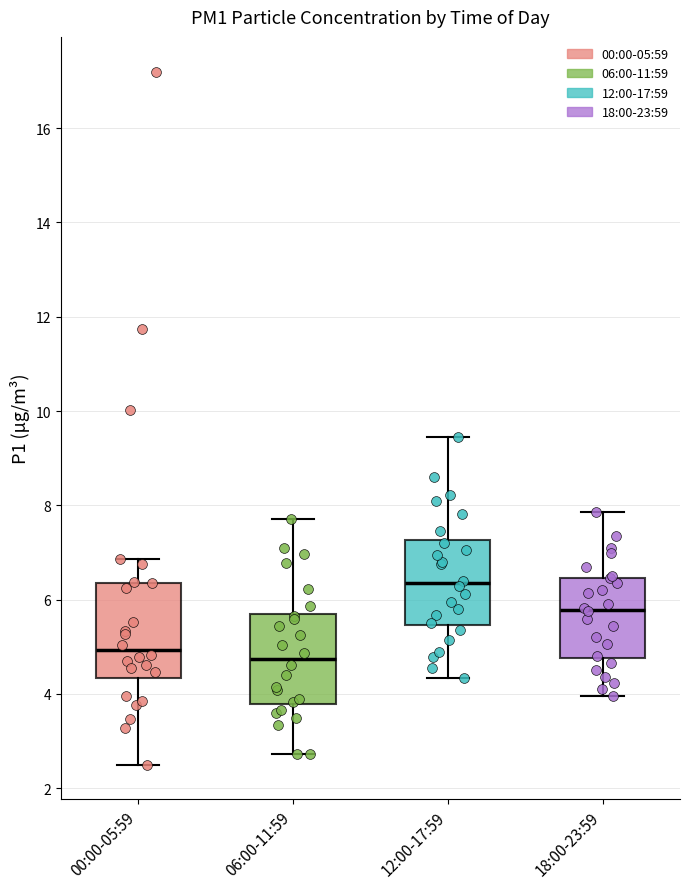

Where does the upper whisker of the box for 18:00-23:59 end on the y-axis? The values are not printed on the chart, so give them approximately, as read against the axis.

7.8